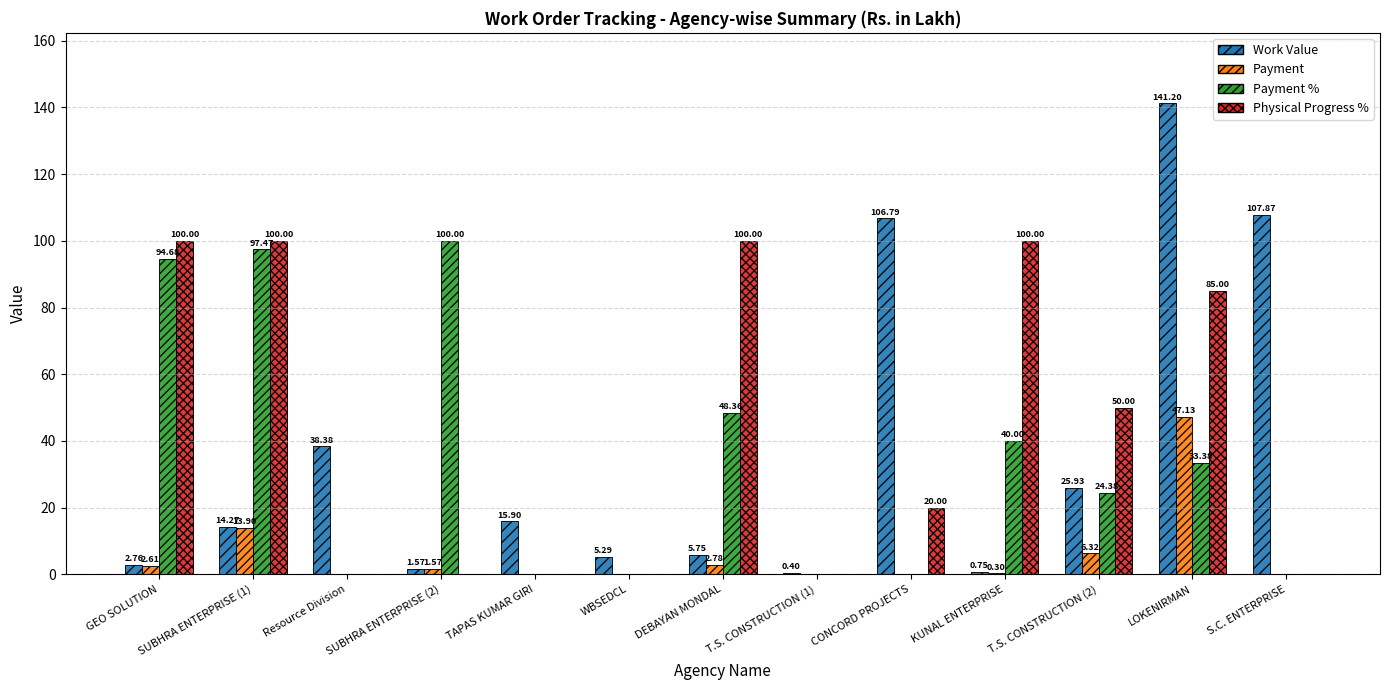

Are the bars horizontal?

No